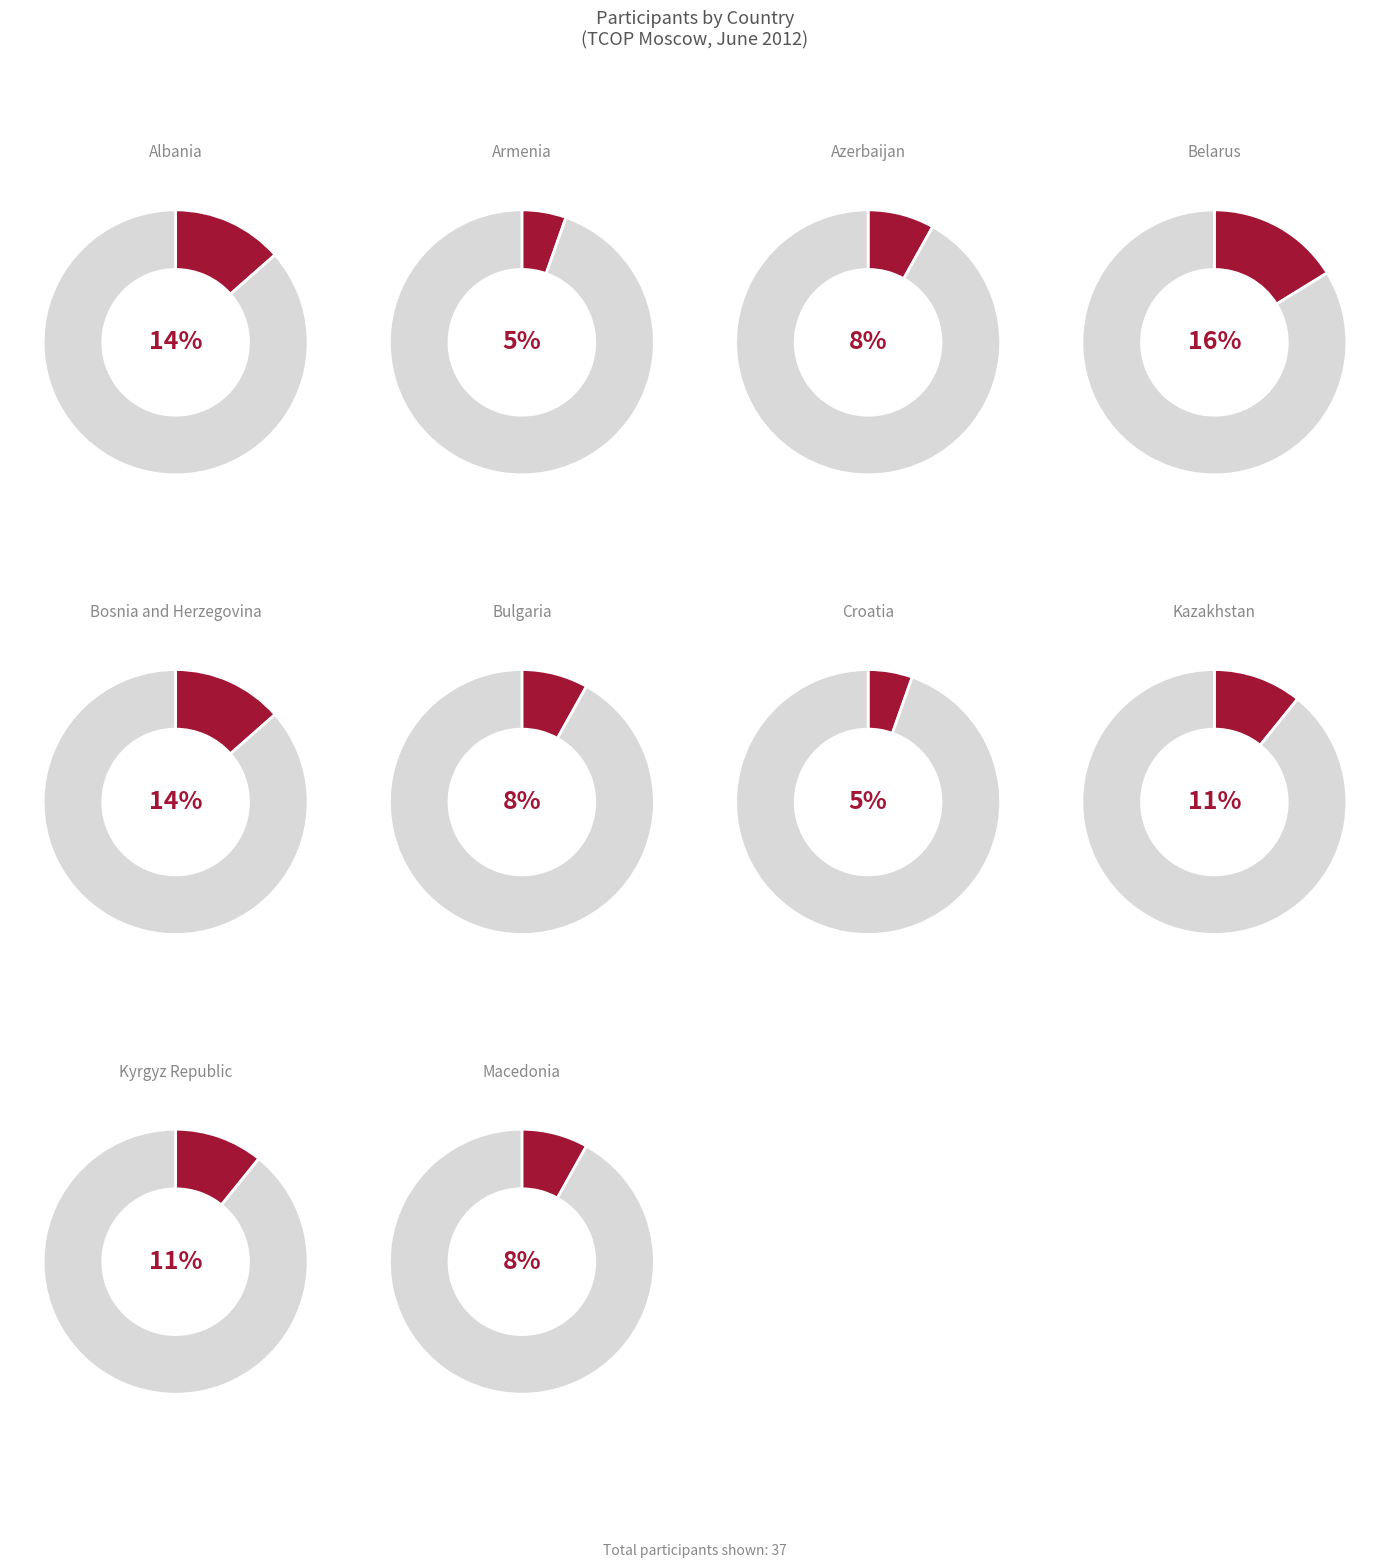

To the nearest percent, what percentage of the pie is Bosnia and Herzegovina?

14%